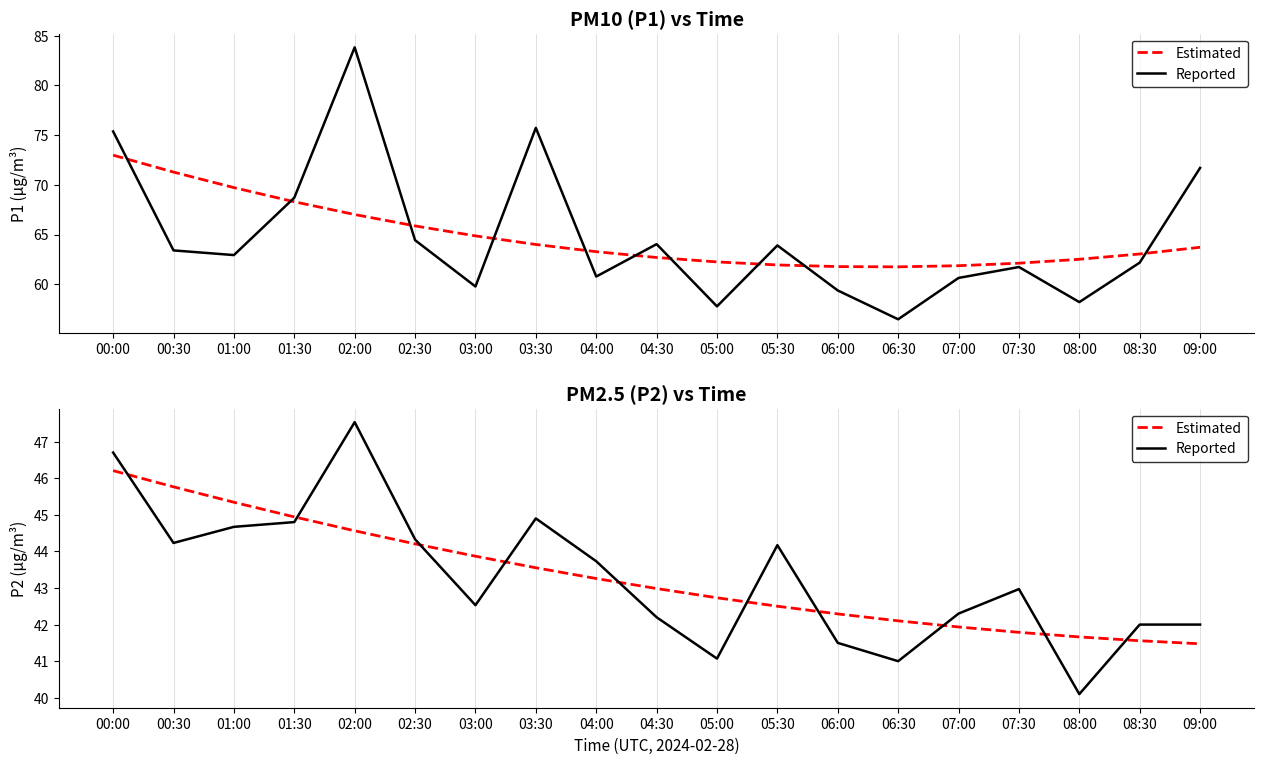

True or false: Estimated has more than 2 points higher than both neighbors.

False